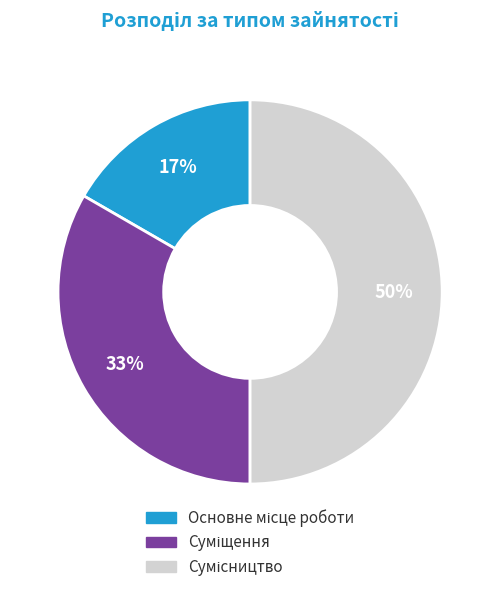

To the nearest percent, what is the difference between the largest and smallest slice percentages?

33%